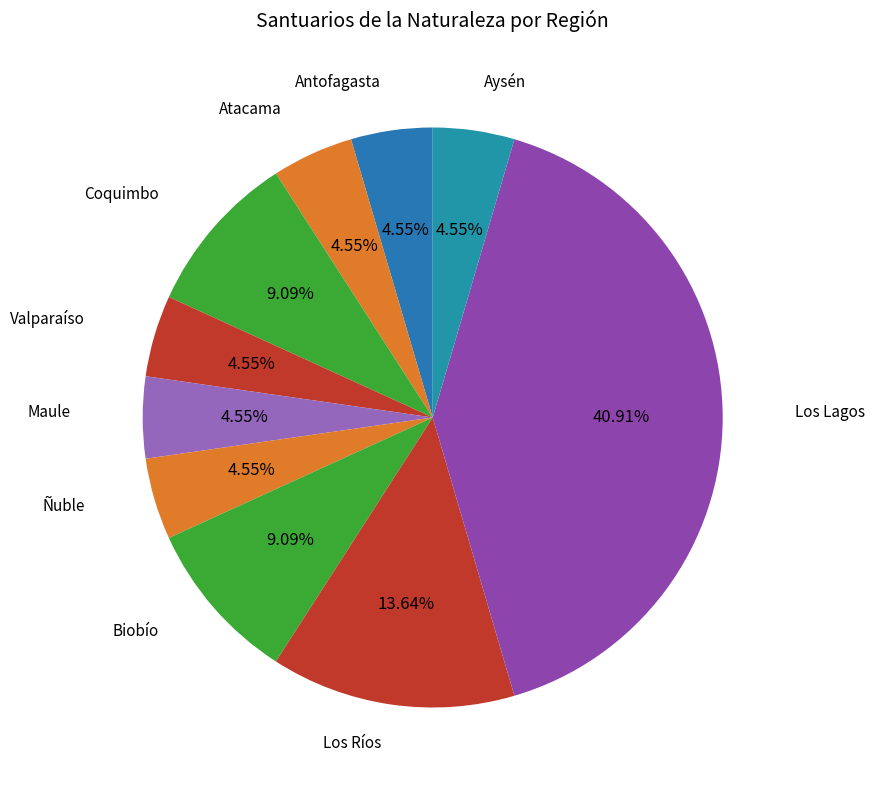

Do Los Ríos and Los Lagos together represent more than half of the pie?

Yes